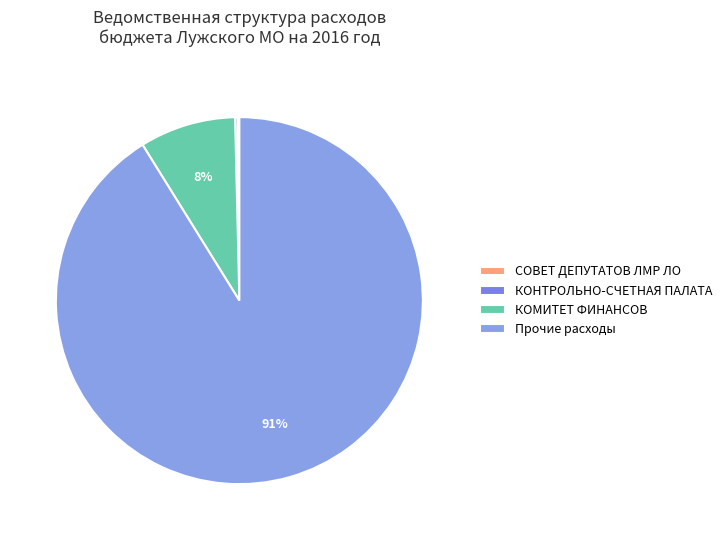

Which slice is the largest?

Прочие расходы